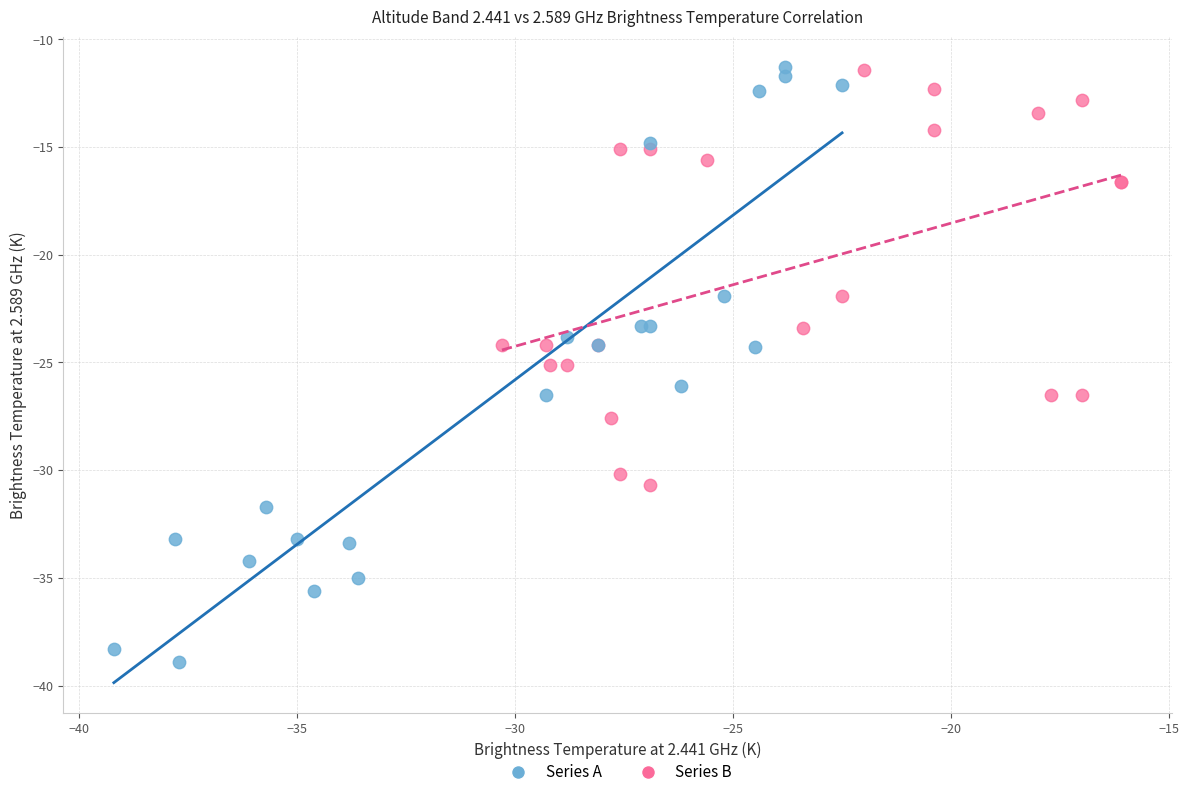

Which series has the largest Y range (max minus min)?

Series A